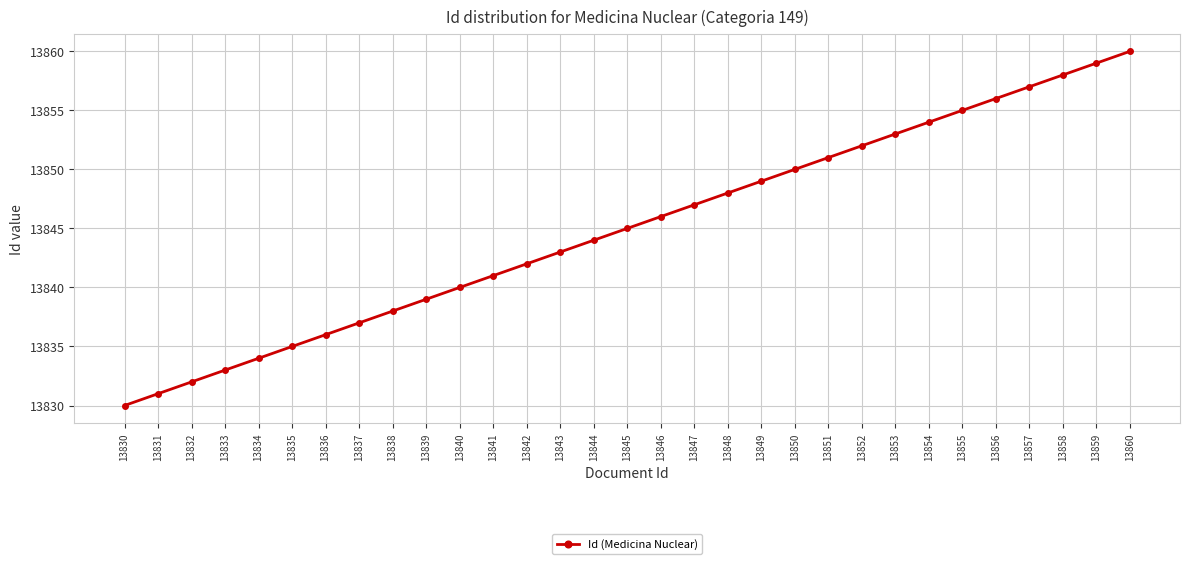

Which has a higher value, 13844 or 13853?

13853